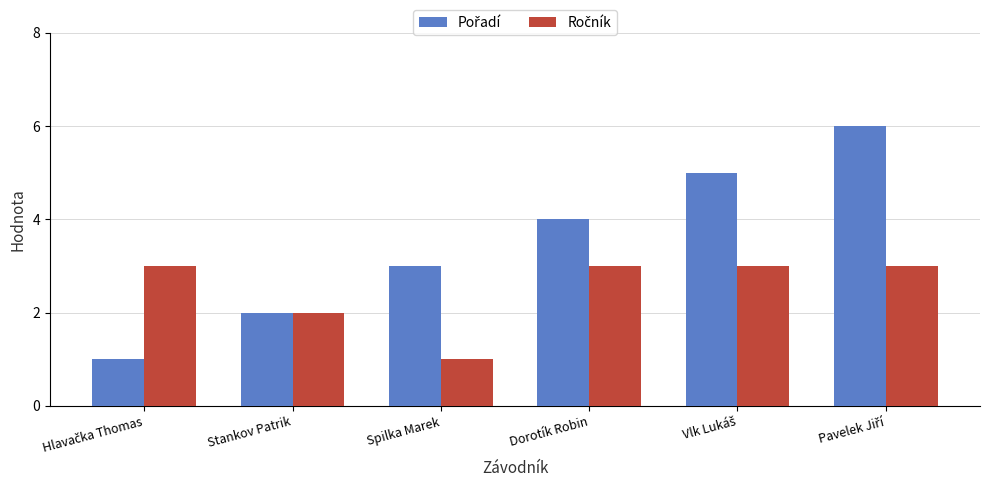

What is the minimum value shown in the chart?

1